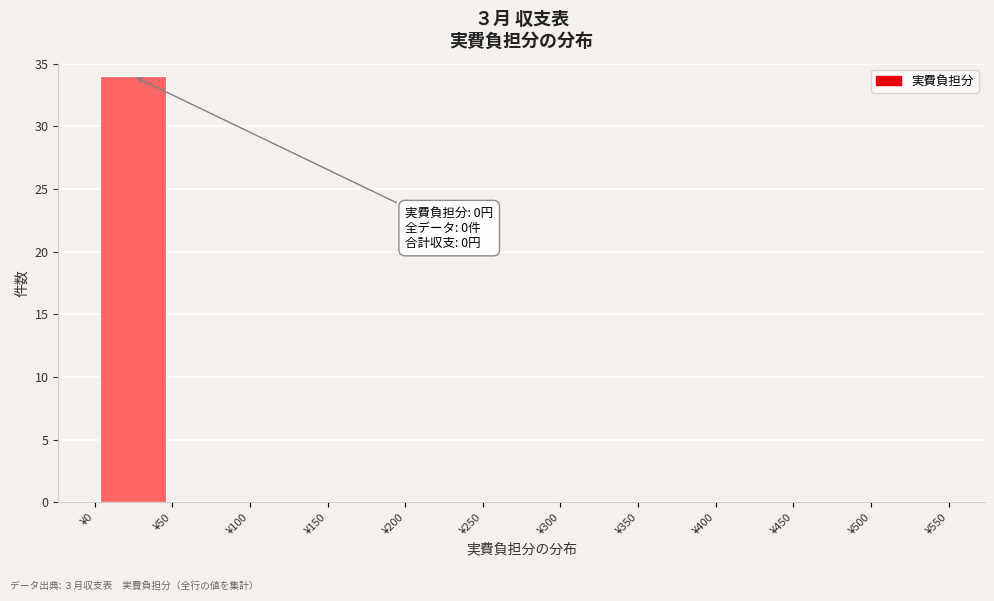

Over which range of the x-axis is the bar tallest?

0 to 50